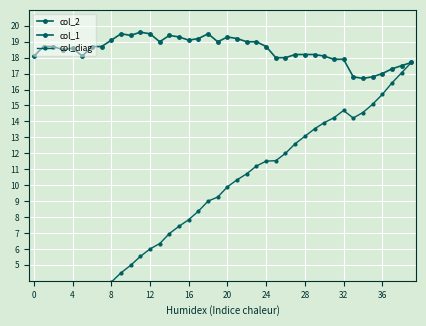

True or false: col_1 has more than 1 points higher than both neighbors.

False